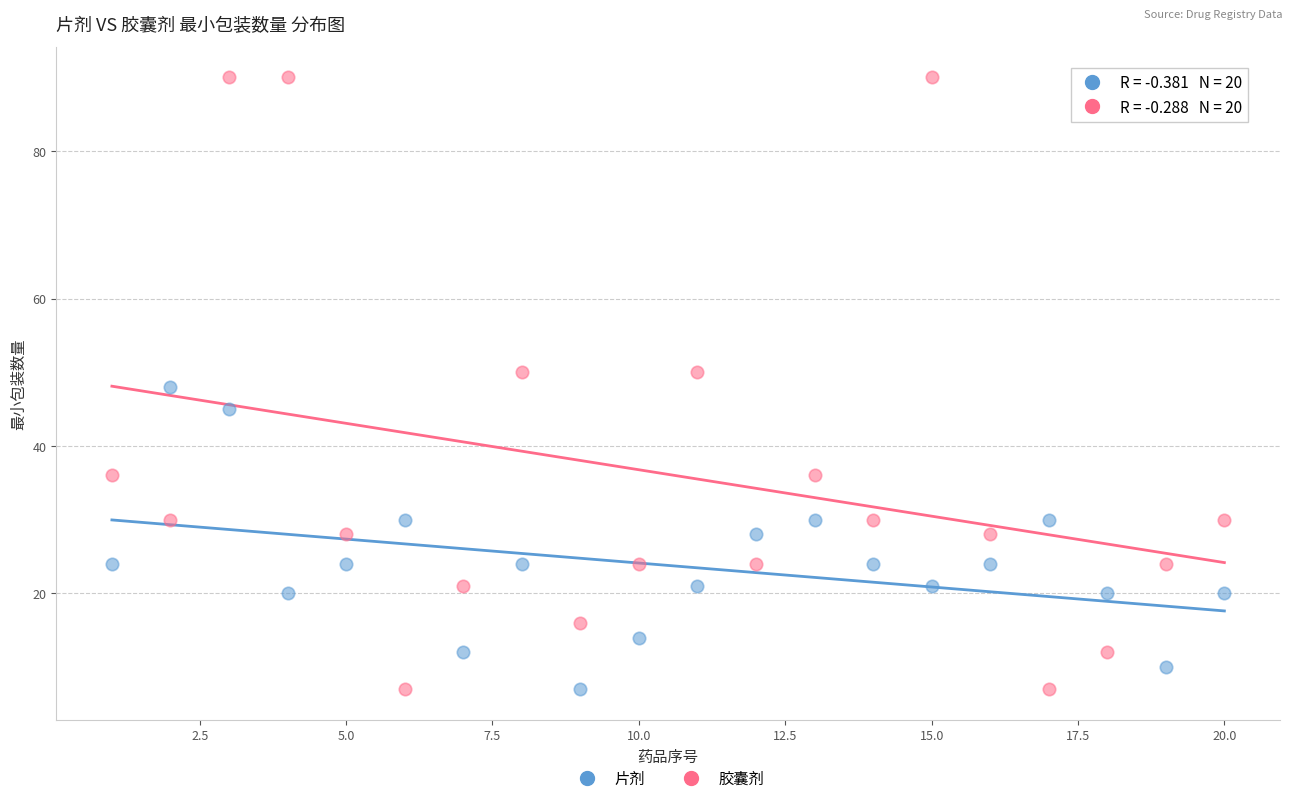

Which series reaches the maximum Y coordinate?

胶囊剂